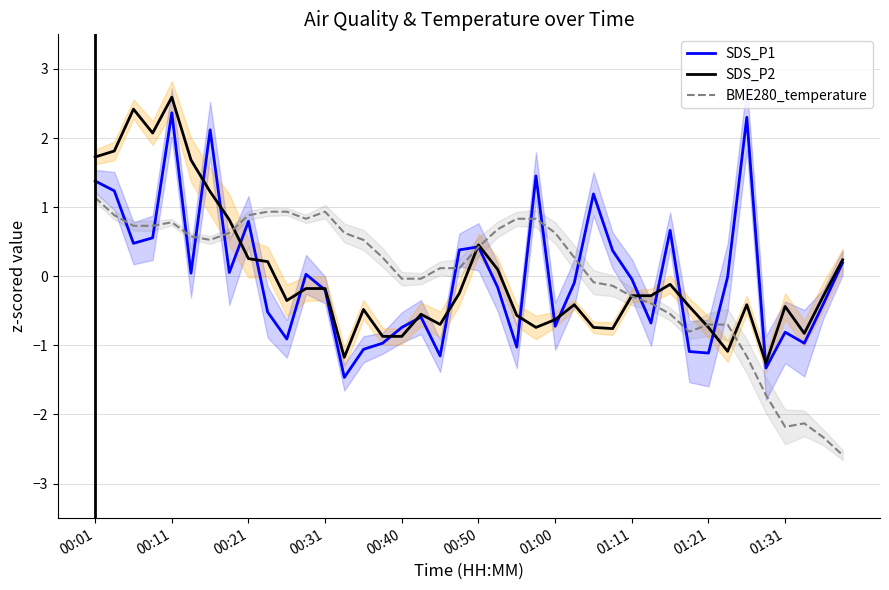

Reading left to right, transcribe all the data shown in this chart.

SDS_P1: 1.4	1.2	0.5	0.6	2.4	0.0	2.1	0.1	0.8	-0.5	-0.9	0.0	-0.2	-1.5	-1.1	-1.0	-0.7	-0.6	-1.2	0.4	0.4	-0.2	-1.0	1.5	-0.7	-0.1	1.2	0.4	-0.0	-0.7	0.7	-1.1	-1.1	-0.0	2.3	-1.3	-0.8	-1.0	-0.4	0.2
SDS_P2: 1.7	1.8	2.4	2.1	2.6	1.7	1.2	0.8	0.3	0.2	-0.4	-0.2	-0.2	-1.2	-0.5	-0.9	-0.9	-0.5	-0.7	-0.2	0.5	0.1	-0.6	-0.7	-0.6	-0.4	-0.7	-0.8	-0.3	-0.3	-0.1	-0.4	-0.7	-1.1	-0.4	-1.3	-0.4	-0.8	-0.3	0.2
BME280_temperature: 1.1	0.9	0.7	0.7	0.8	0.6	0.5	0.6	0.9	0.9	0.9	0.8	0.9	0.6	0.5	0.3	-0.0	-0.0	0.1	0.1	0.4	0.7	0.8	0.8	0.6	0.3	-0.1	-0.1	-0.3	-0.4	-0.5	-0.8	-0.7	-0.7	-1.2	-1.7	-2.2	-2.1	-2.3	-2.6